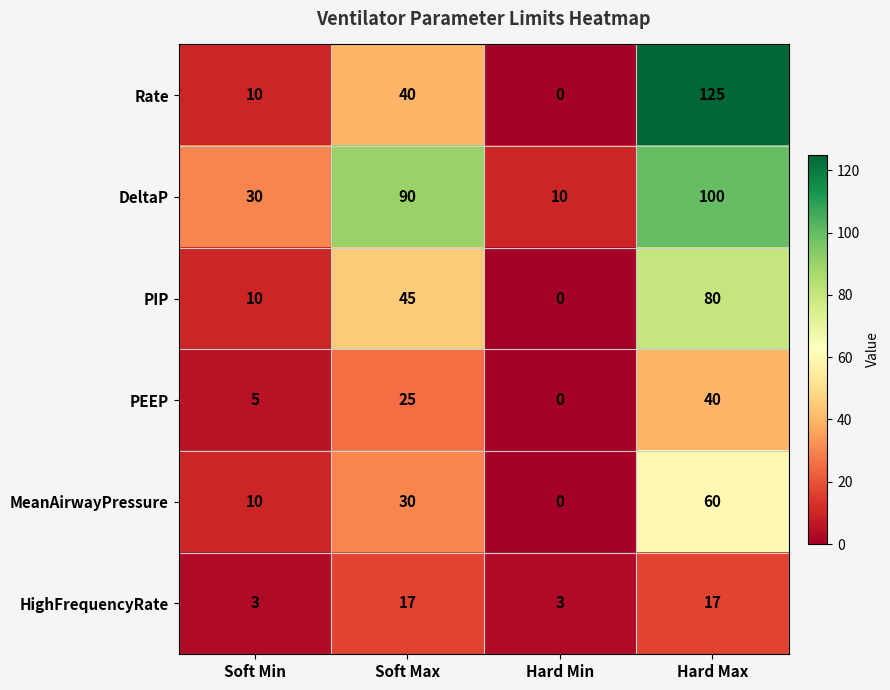

What is the average value of the HighFrequencyRate series?

10